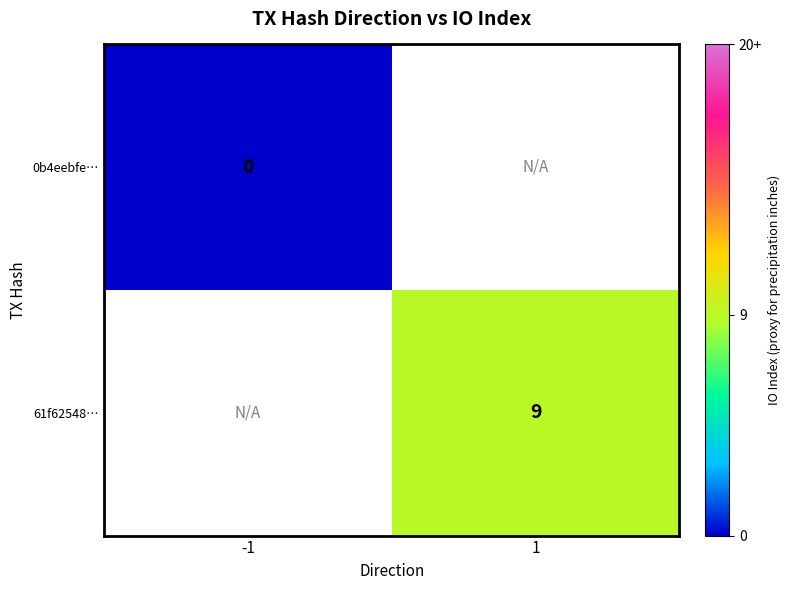

The value of 61f62548… at 1 is 4. True or false?

False